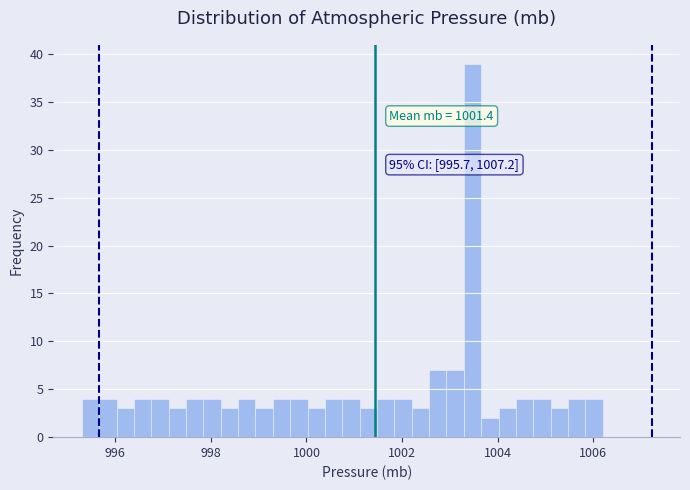

Read against the x-axis, roughly where is the centre of the tallest bar?

1003.4